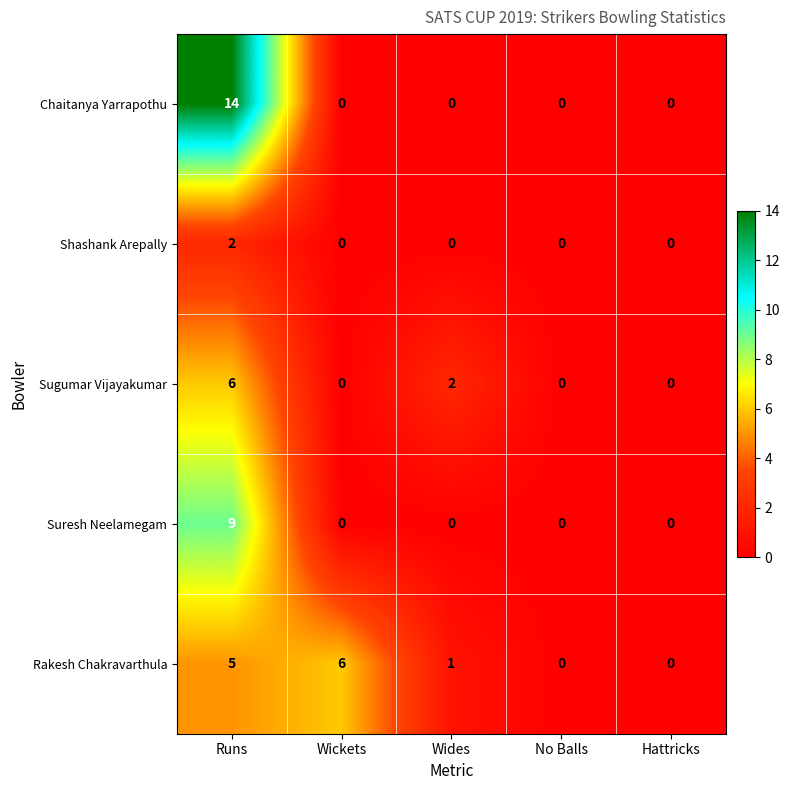

Reading left to right, extract all data points from this chart.

Chaitanya Yarrapothu: Runs=14	Wickets=0	Wides=0	No Balls=0	Hattricks=0
Shashank Arepally: Runs=2	Wickets=0	Wides=0	No Balls=0	Hattricks=0
Sugumar Vijayakumar: Runs=6	Wickets=0	Wides=2	No Balls=0	Hattricks=0
Suresh Neelamegam: Runs=9	Wickets=0	Wides=0	No Balls=0	Hattricks=0
Rakesh Chakravarthula: Runs=5	Wickets=6	Wides=1	No Balls=0	Hattricks=0